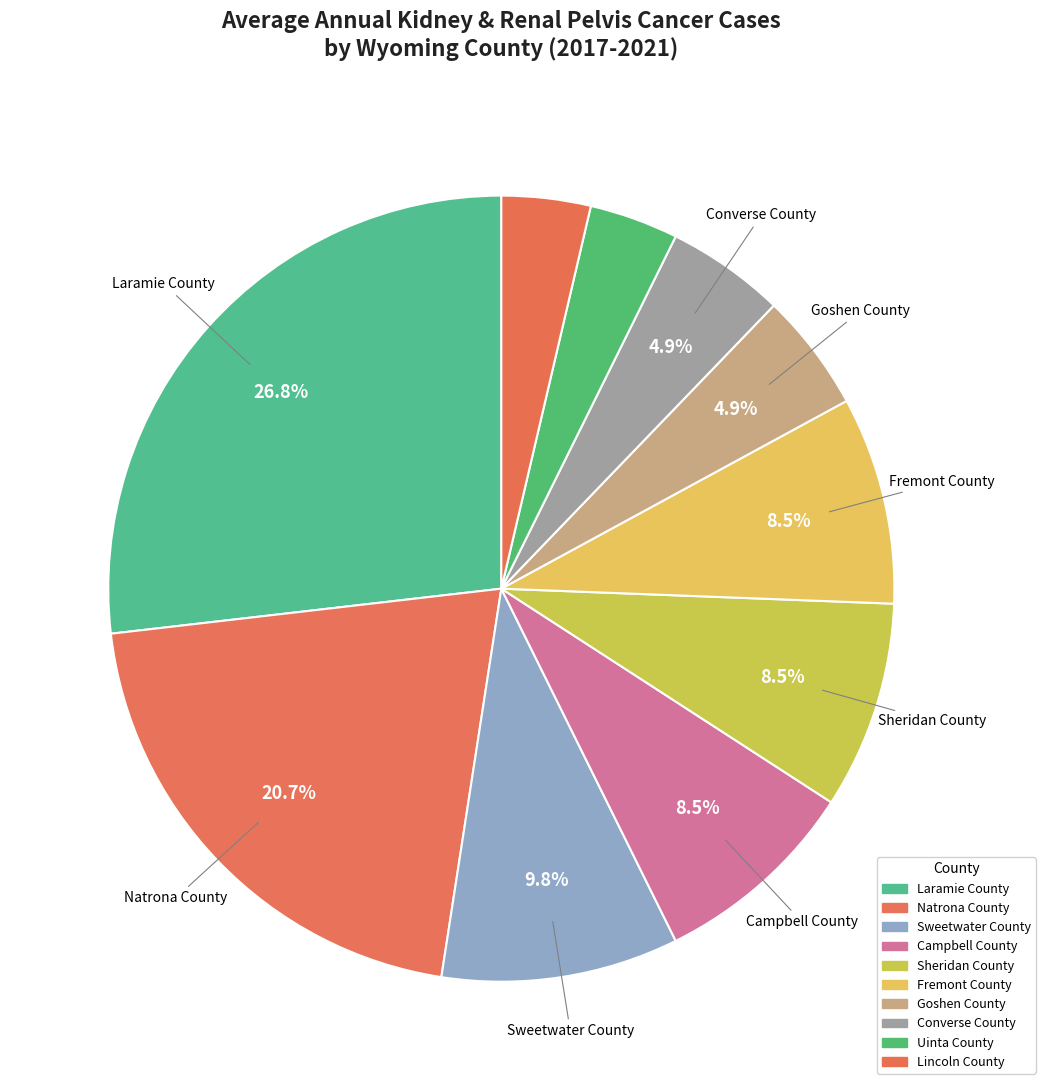

How many slices are in this pie chart?

10